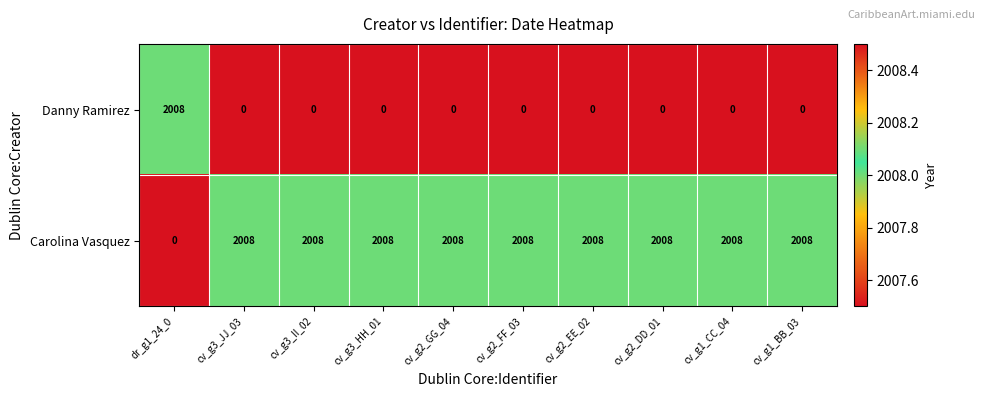

What is the spread (max minus min) of values at cv_g2_EE_02?

2008